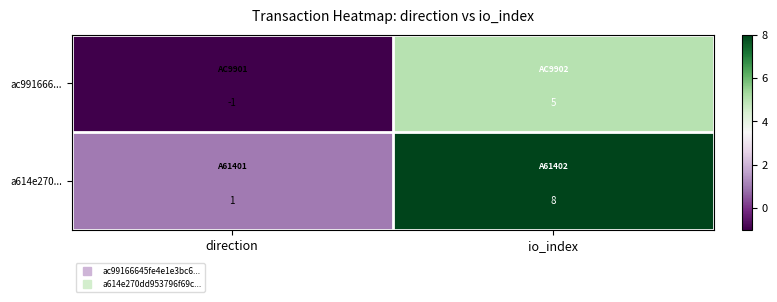

What is the difference between the ac991666... values at io_index and direction?

6